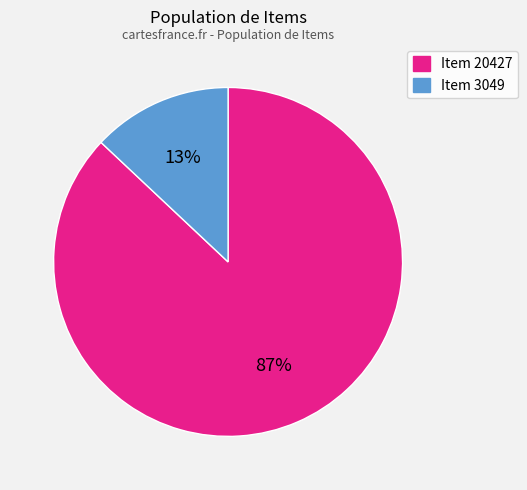

To the nearest percent, what portion does Item 3049 represent?

13%